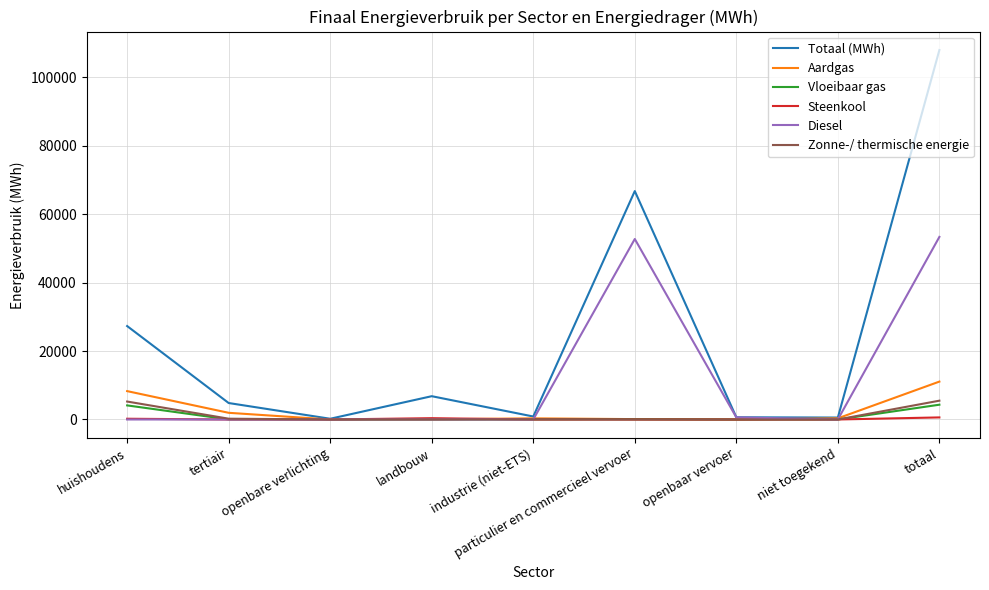

What is the difference between the highest and lowest values at openbare verlichting?

214.4